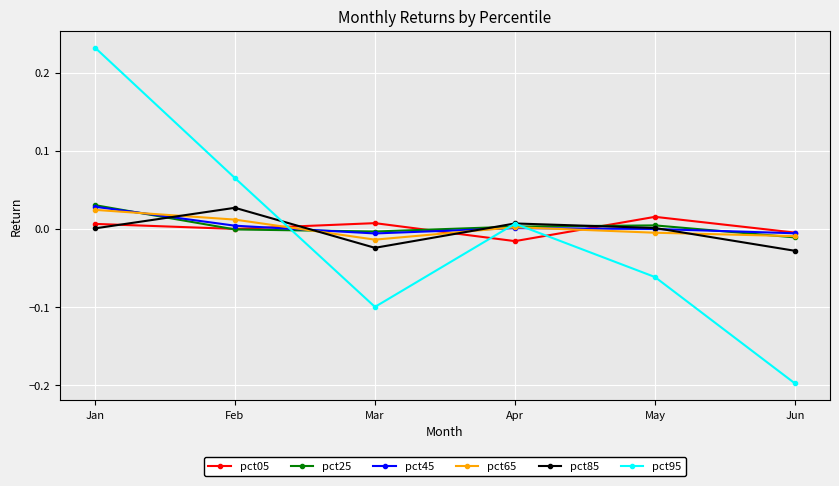

Between which two adjacent categories do pct95 and pct65 first intersect?

Feb and Mar